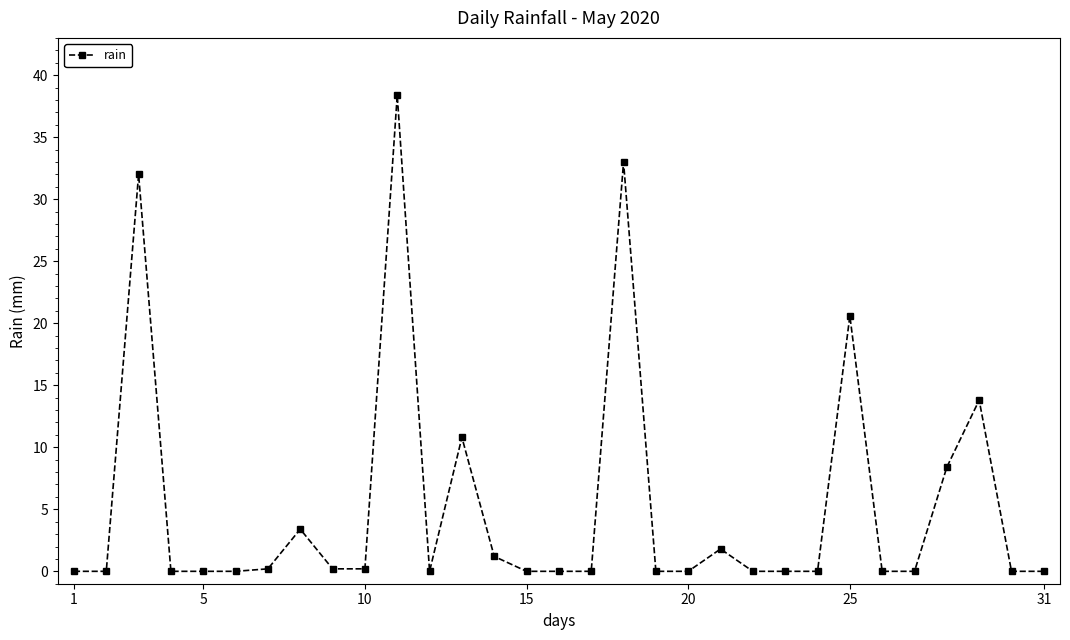

What is the difference between the maximum and minimum values?

38.4